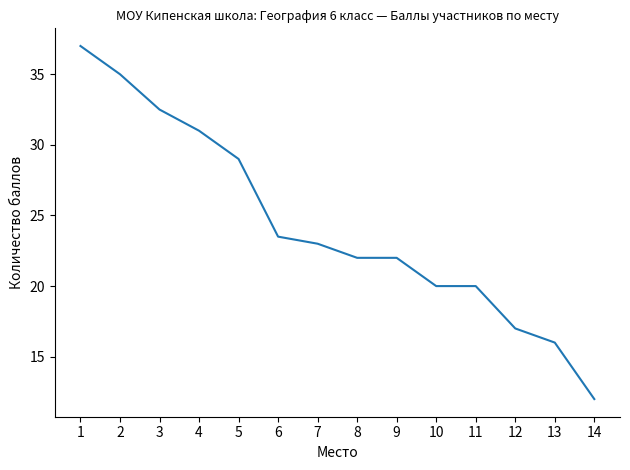

Is it true that the value at 5 is 29.0?

True